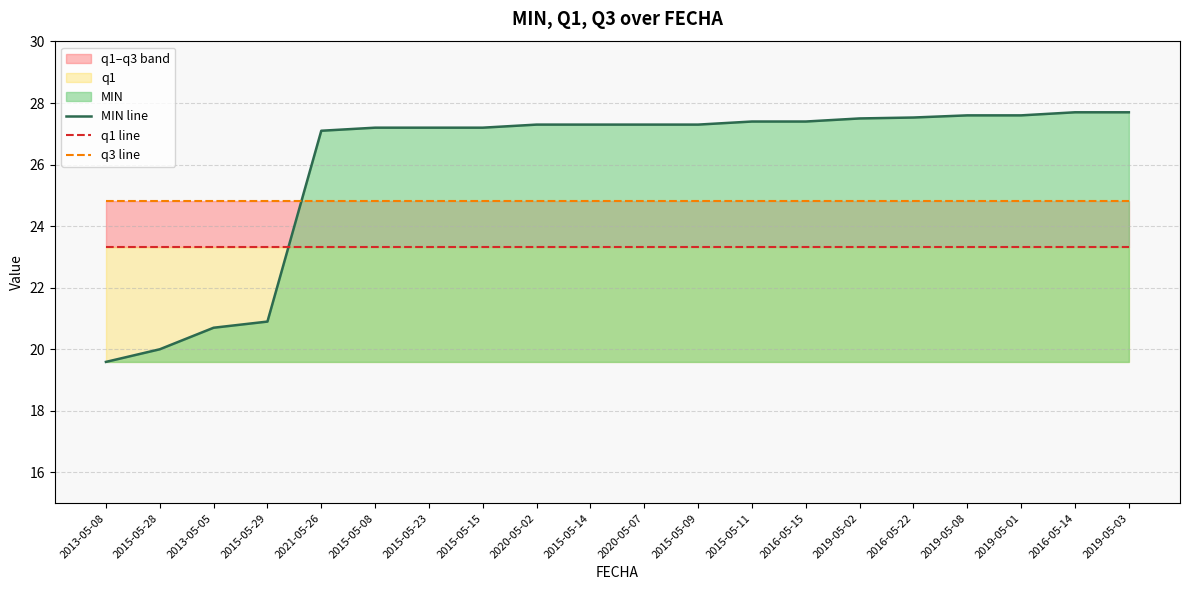

Is the value of MIN line at 2020-05-07 greater than the value of q3 line at 2020-05-07?

Yes